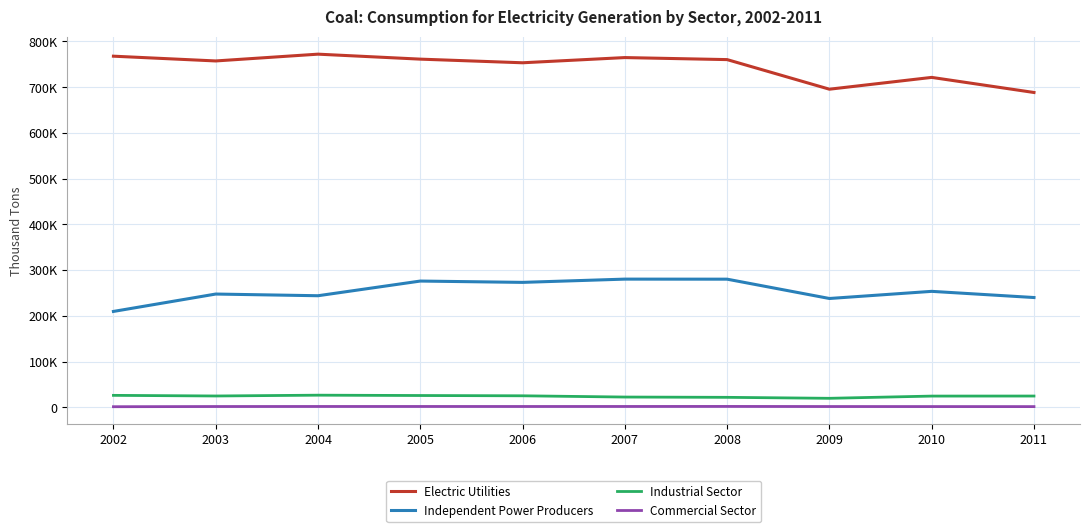

What is the difference between the highest and lowest values at 2003?

755568